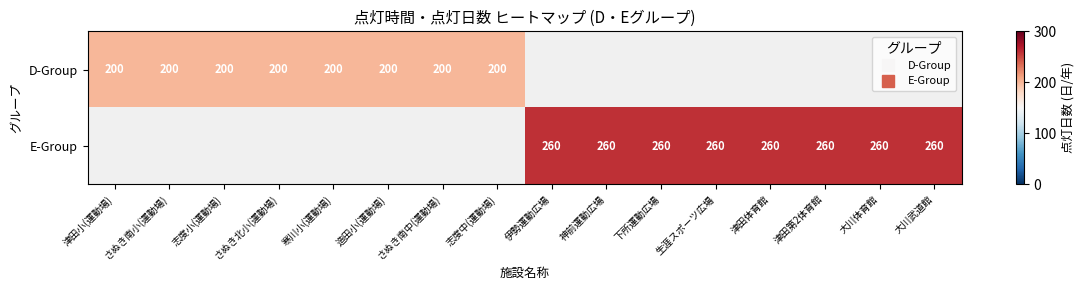

Which series has the largest range (max minus min)?

D-Group